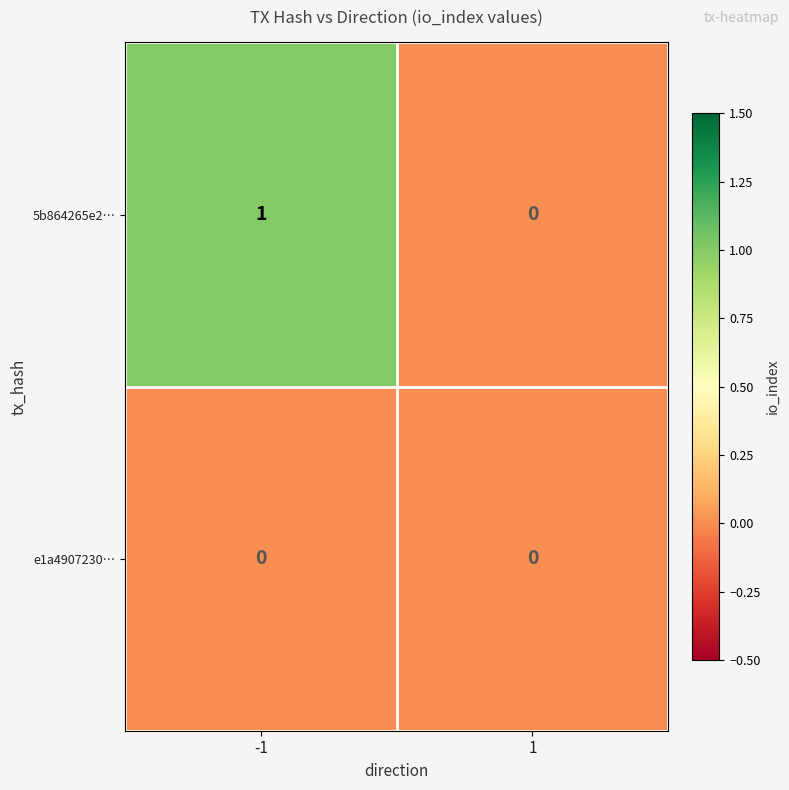

Is the value of 5b864265e2… at -1 greater than the value of e1a4907230… at -1?

Yes